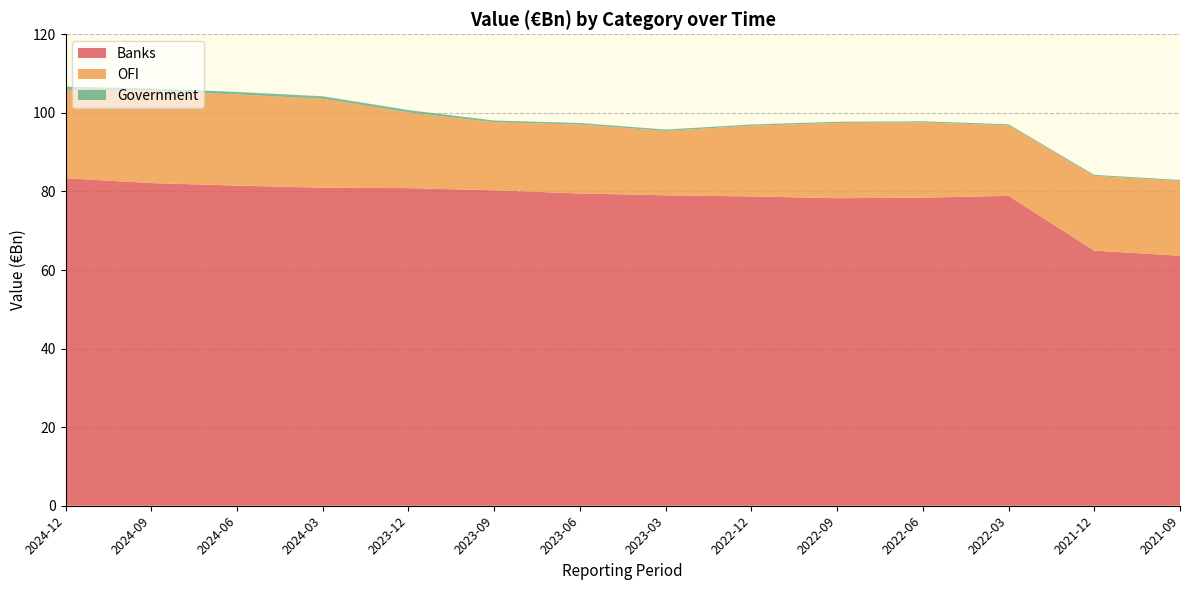

Is it true that Banks equals 81.5 at 2024-06?

True